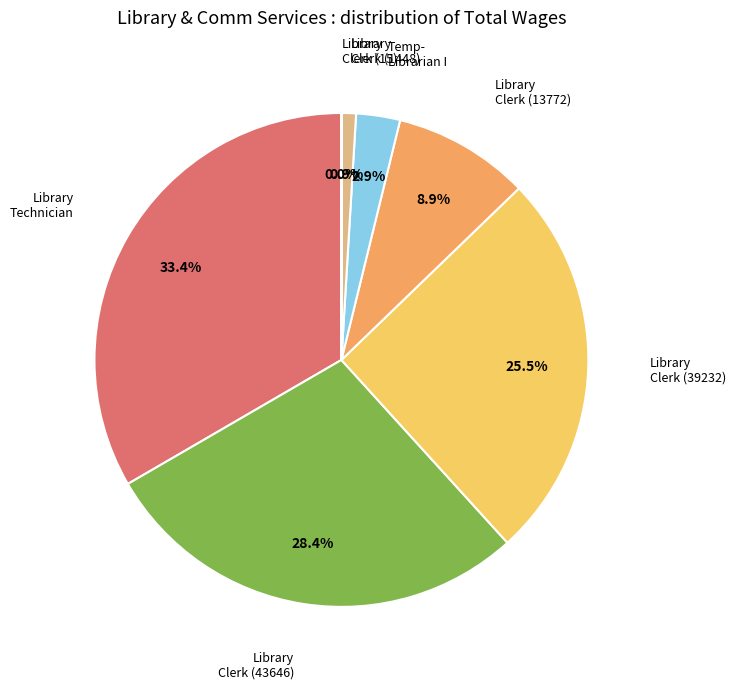

Is there a majority slice in this chart?

No